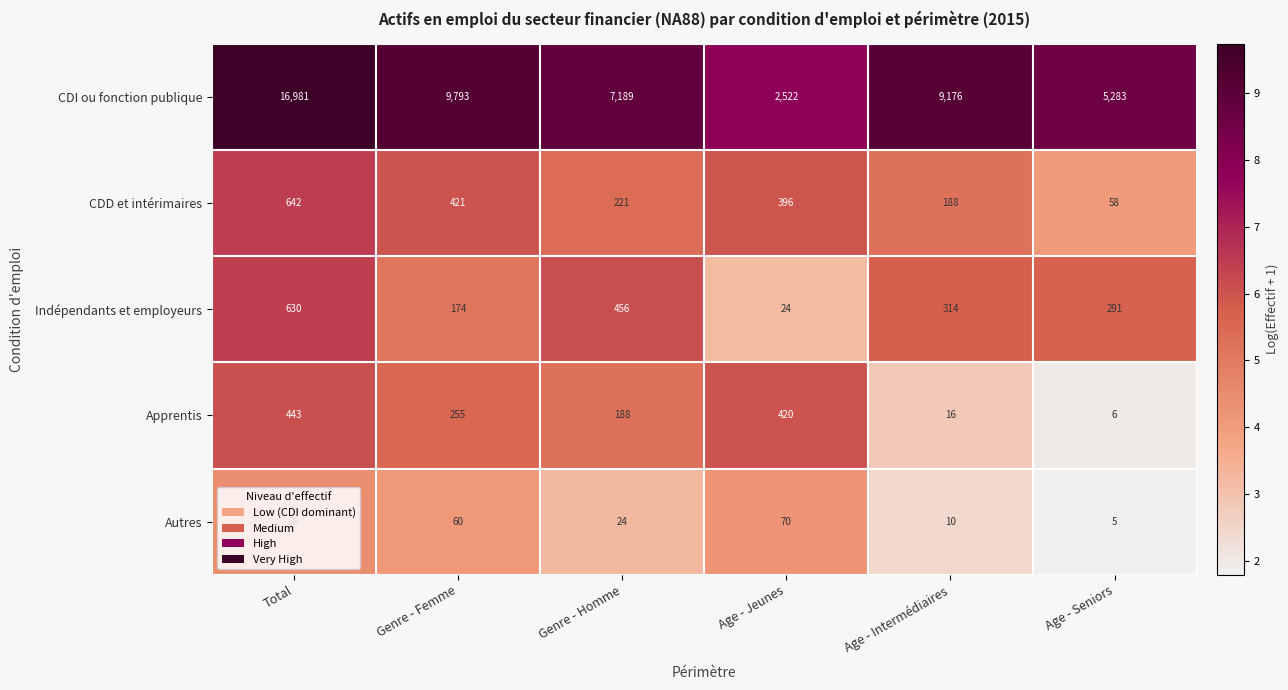

Is it true that CDI ou fonction publique equals 25506 at Total?

False